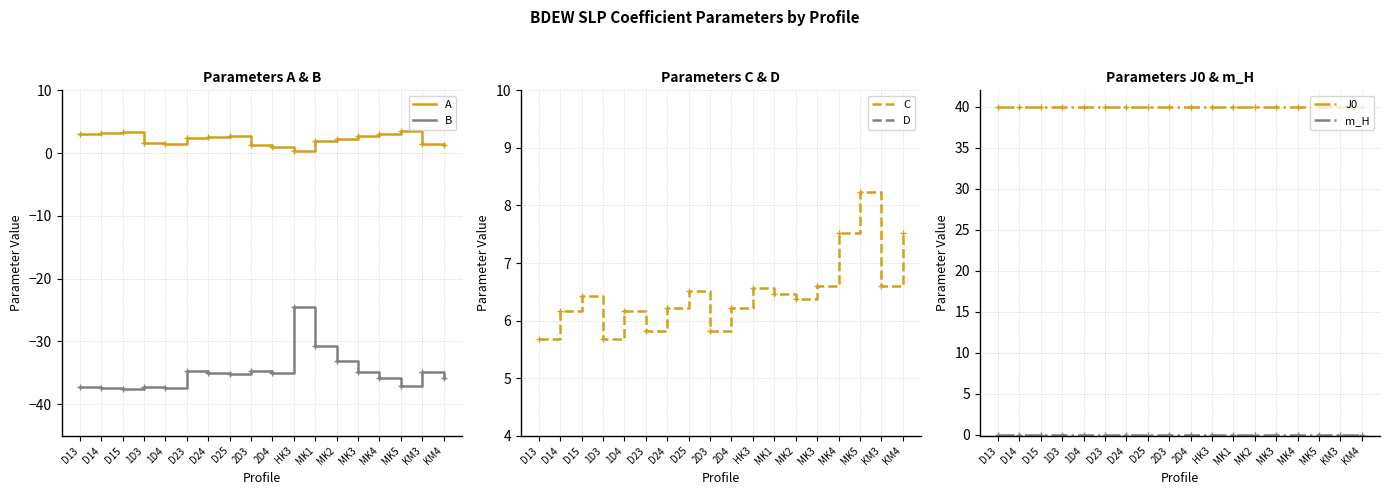

True or false: A has a value of 1.2 at 2D3.

True